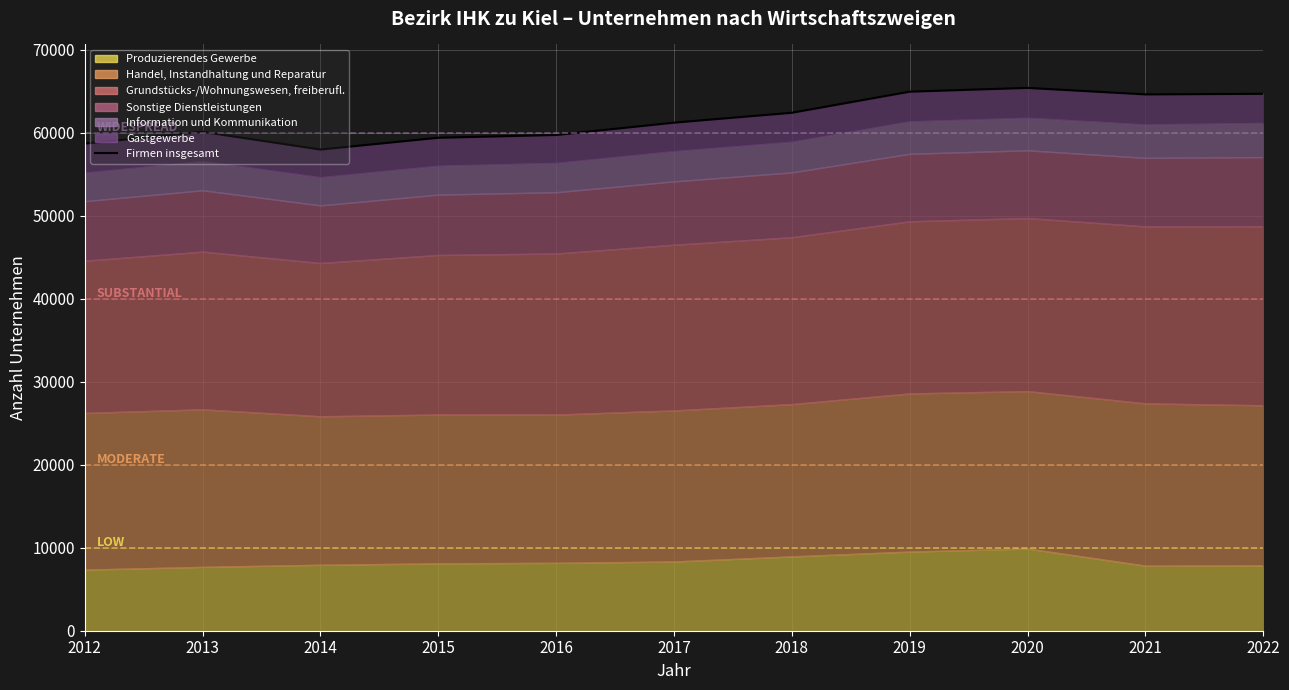

Where does the data first go above 61241?

2018